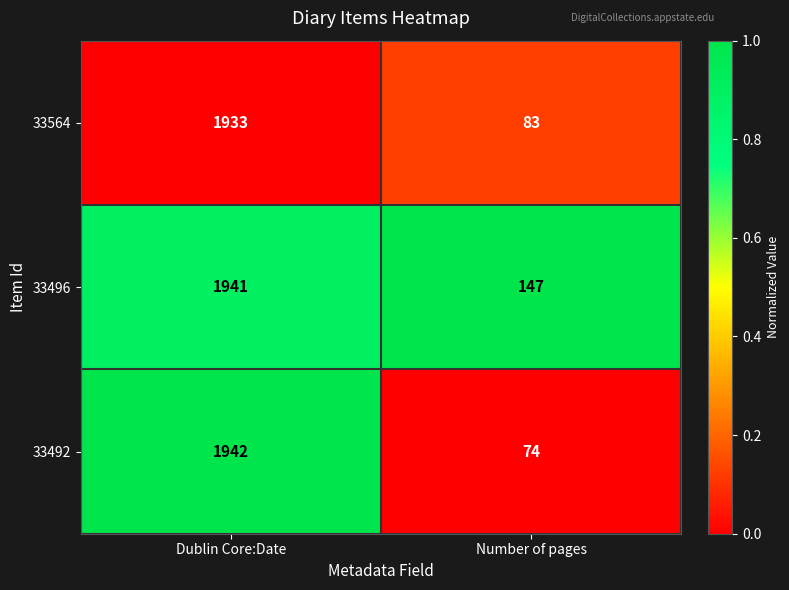

Count the number of data series in this chart.

3